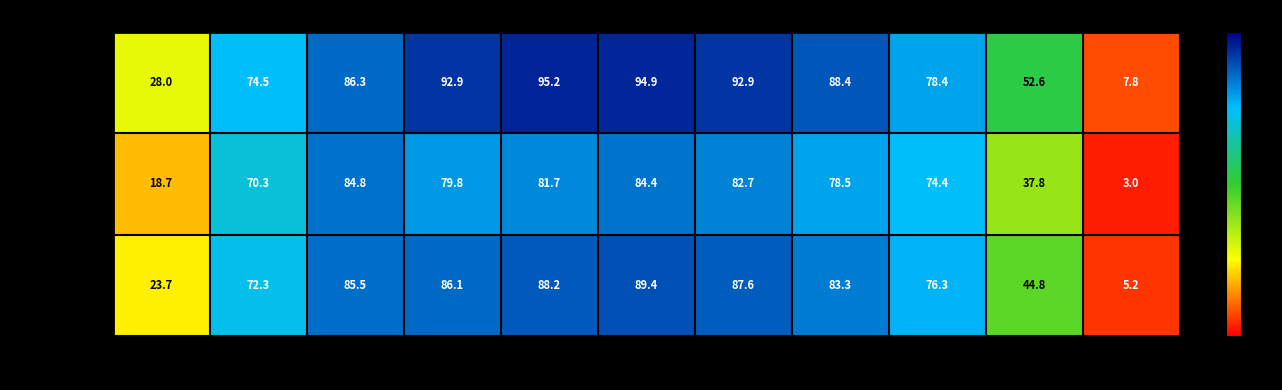

Which series has the widest spread of values?

Männlich